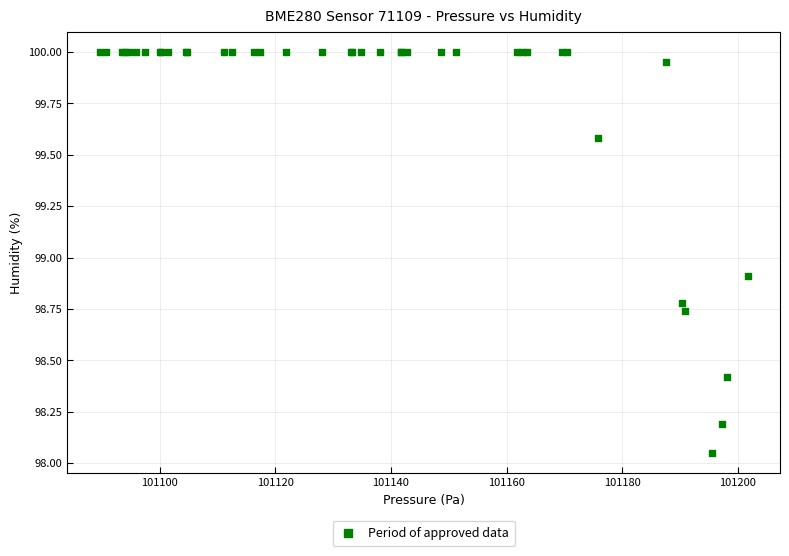

What Y value in the scatter plot is closest to 99?

98.9